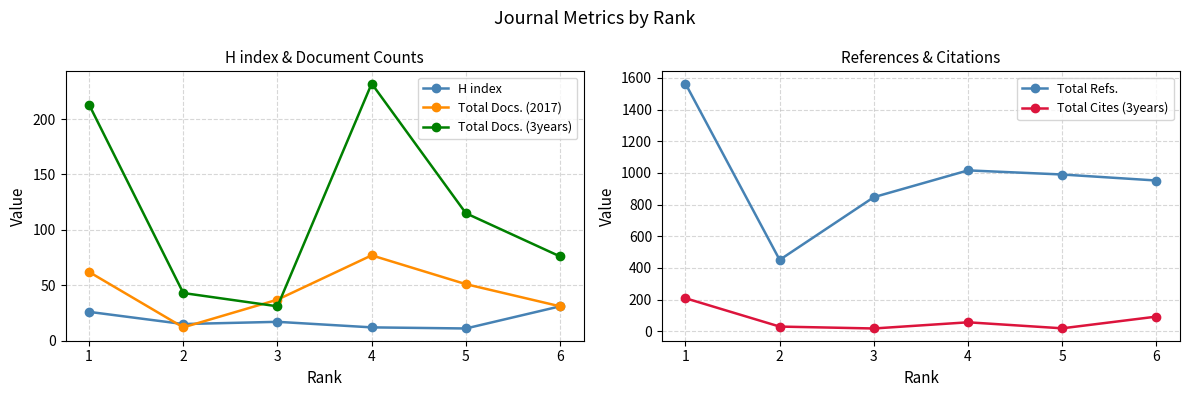

Does the chart display data point markers on the line(s)?

Yes